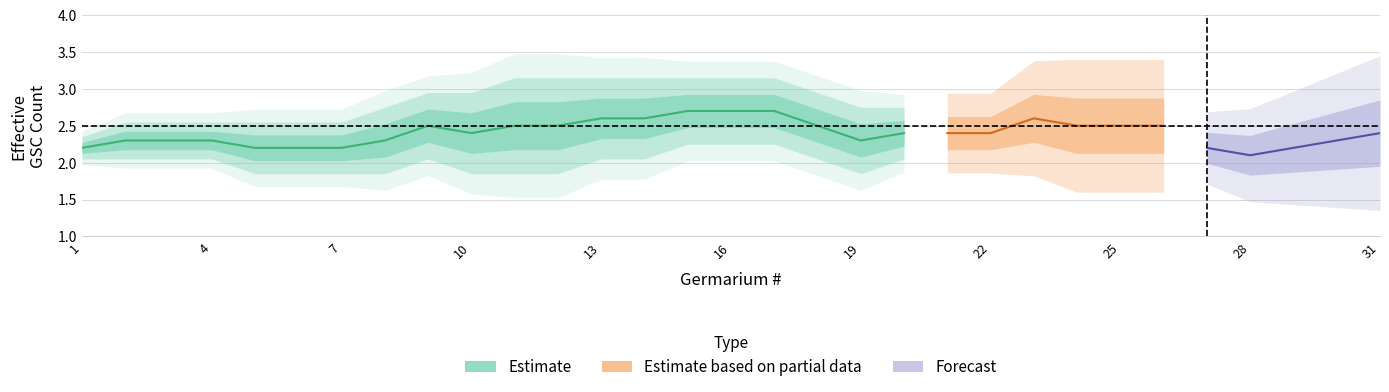

Does the chart display data point markers on the line(s)?

No